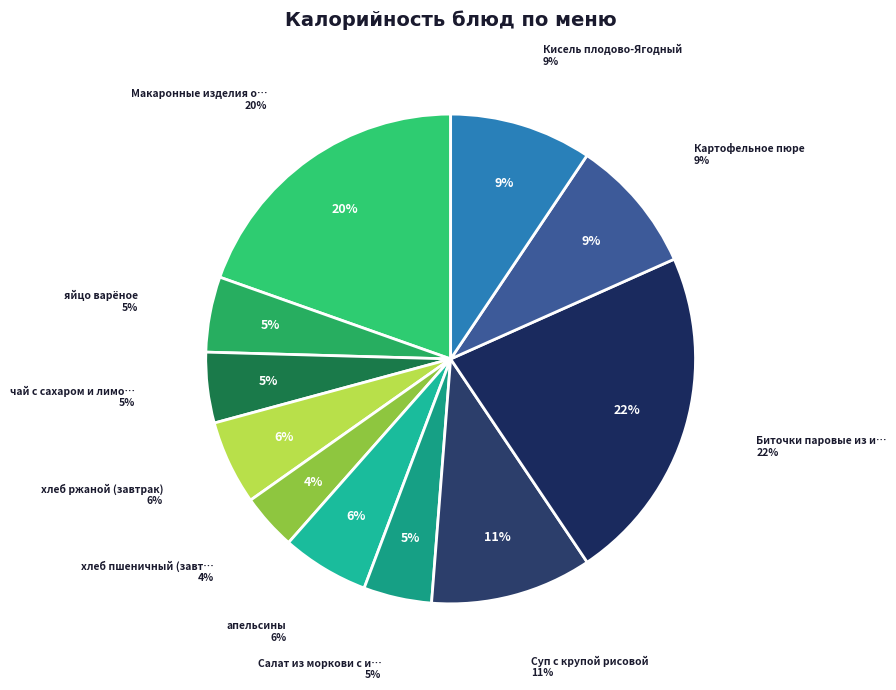

What portion of the pie excludes Салат из моркови с изюмом?

95.5%